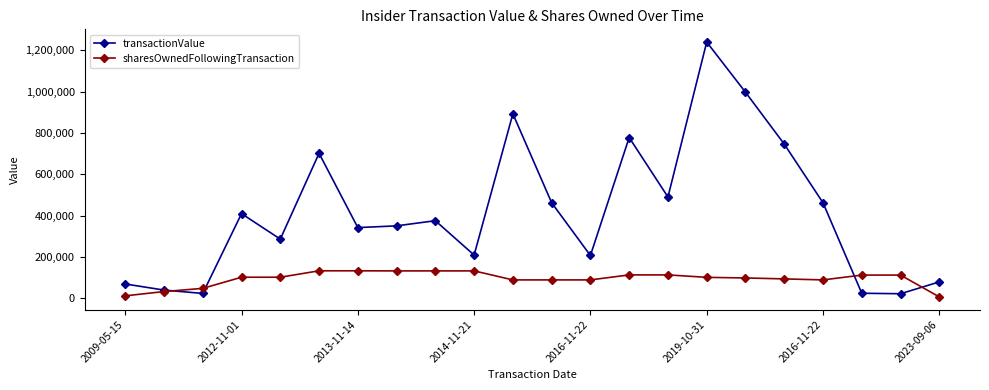

What is the greatest value displayed?

1240175